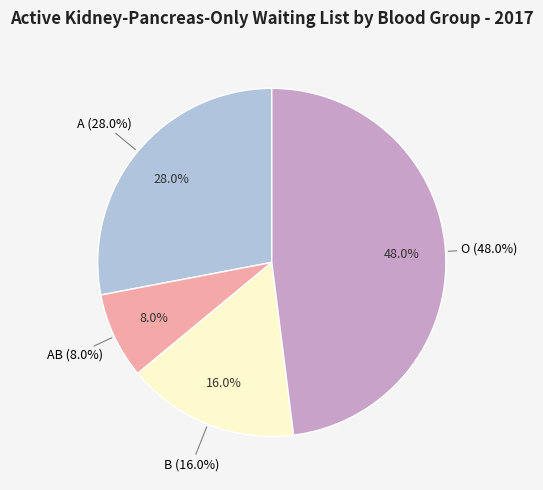

Is there a majority slice in this chart?

No